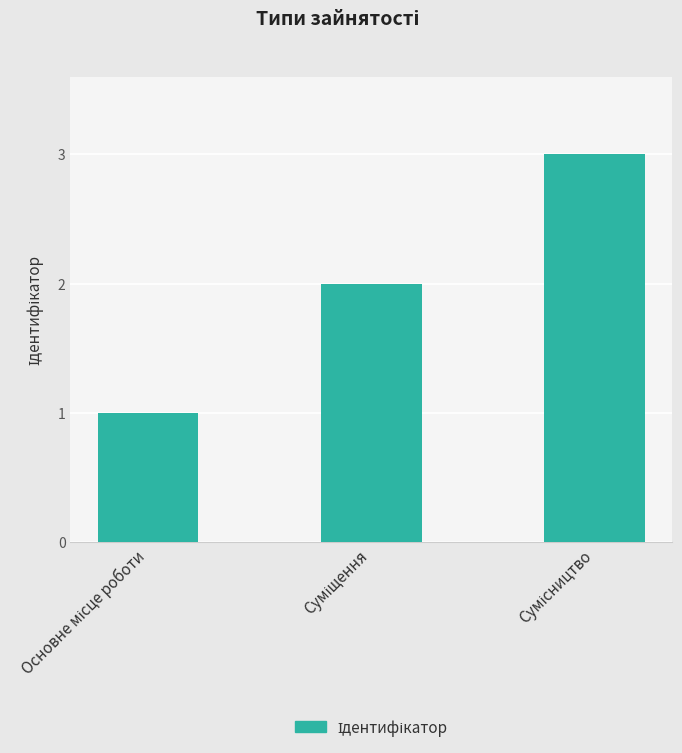

What is the greatest value displayed?

3